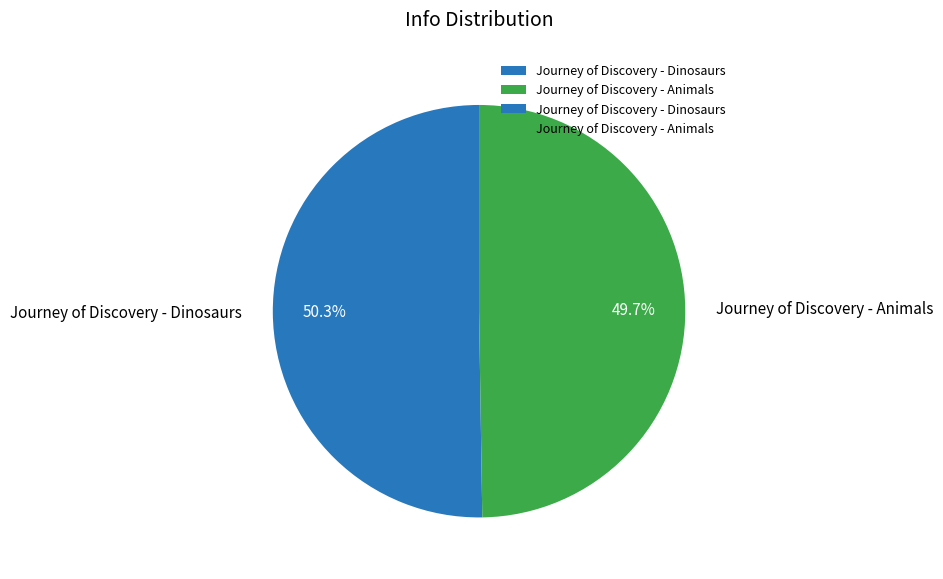

The Journey of Discovery - Dinosaurs slice represents 50% of the pie. True or false?

True